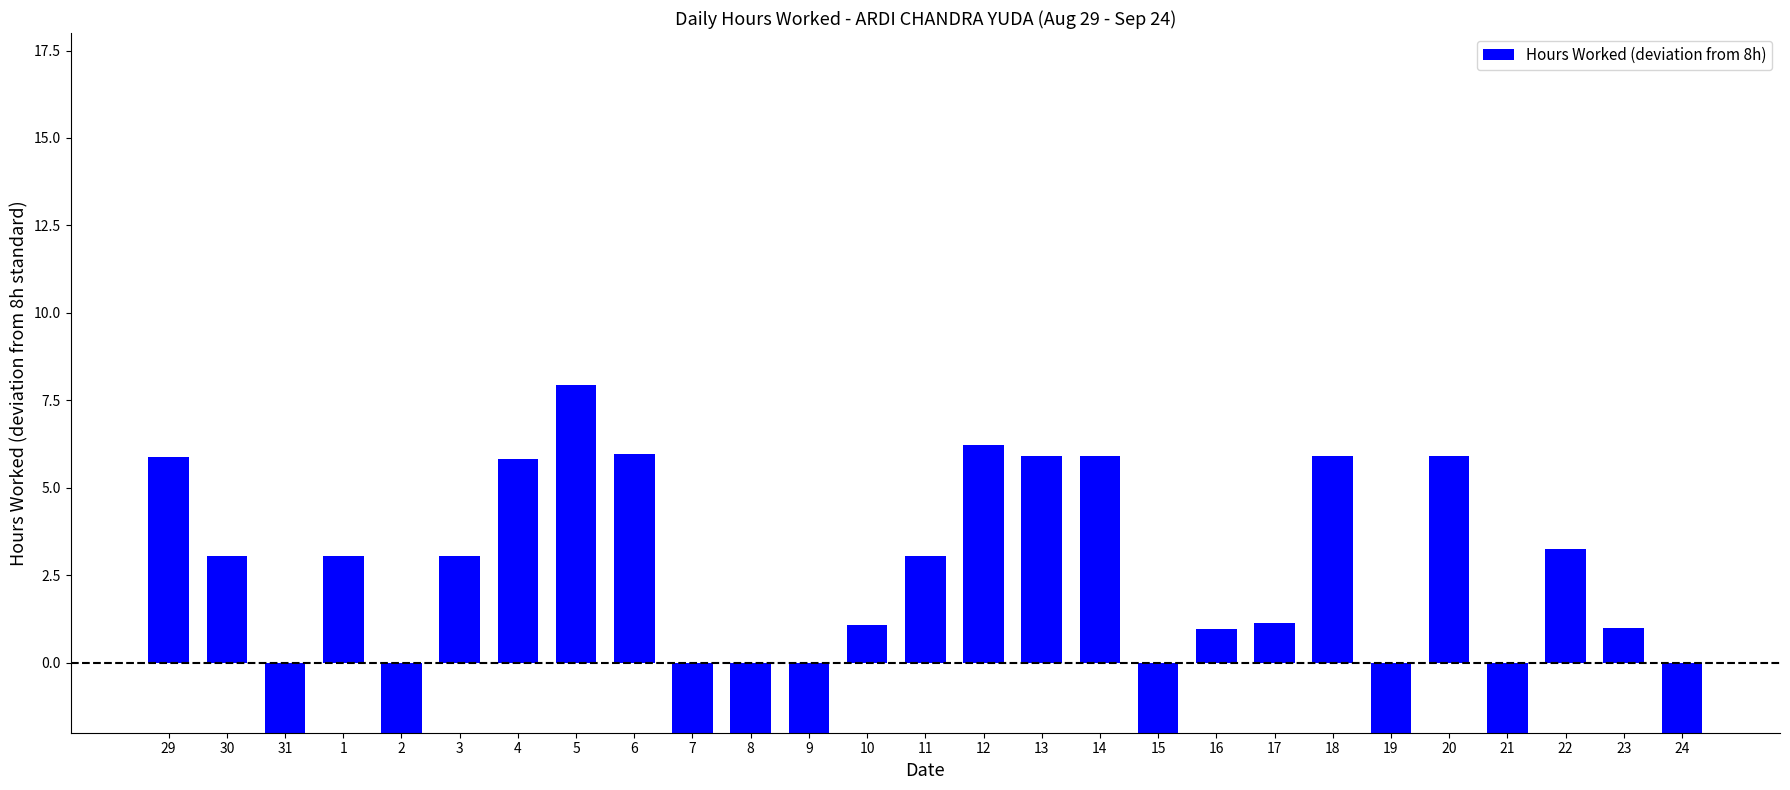

The chart shows a value of -3.4 at 24. True or false?

False